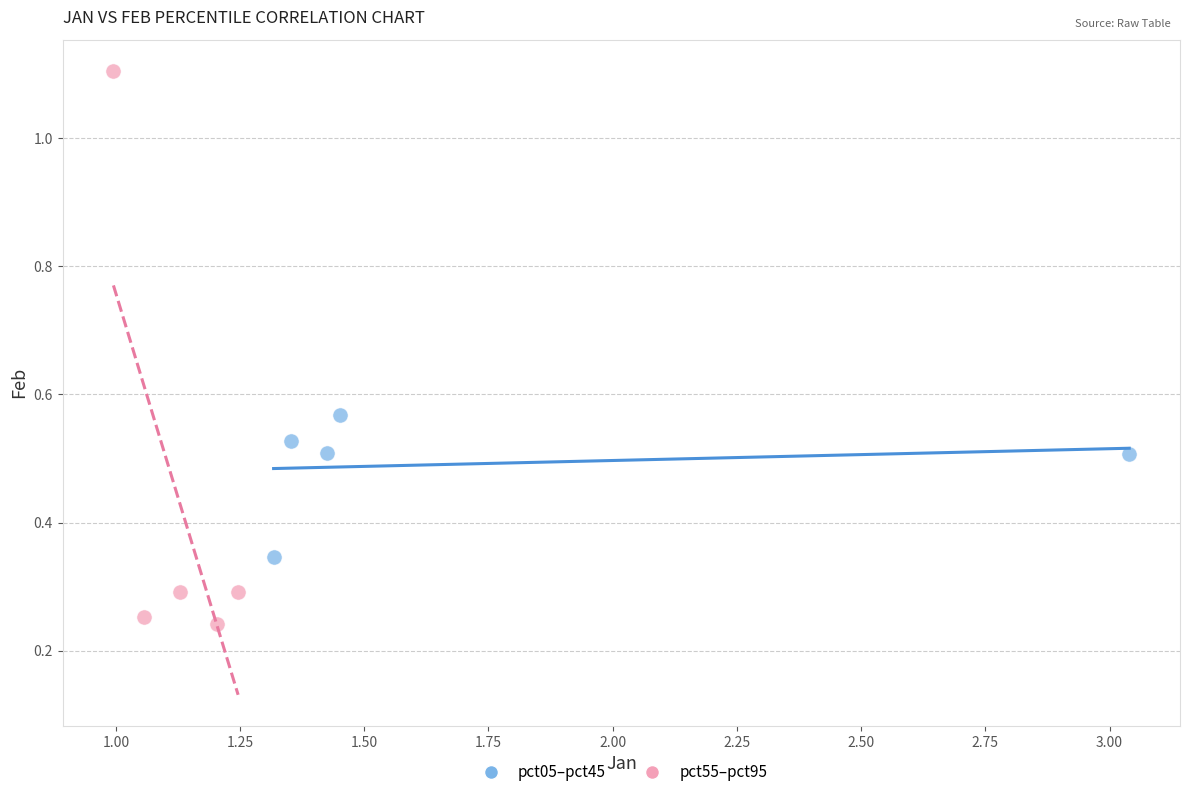

Which series reaches the minimum Y coordinate?

pct55–pct95